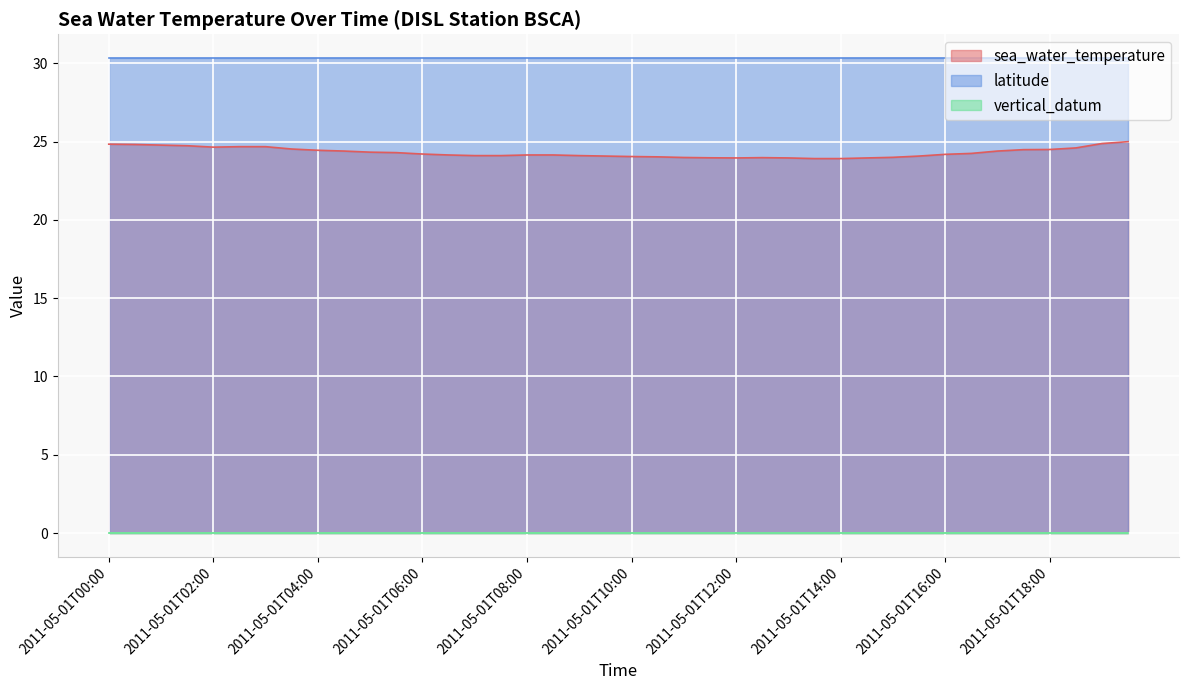

True or false: latitude has a value of 45.2 at 2011-05-01T00:30.

False